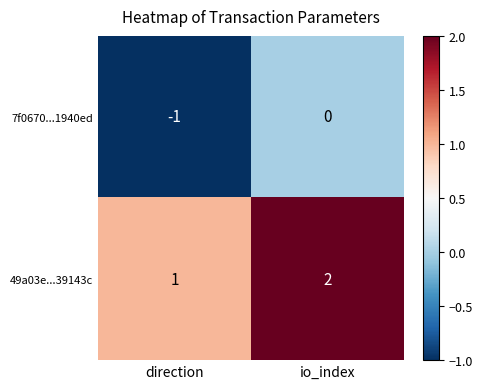

Rank the series by their maximum value, from lowest to highest.

7f0670...1940ed, 49a03e...39143c